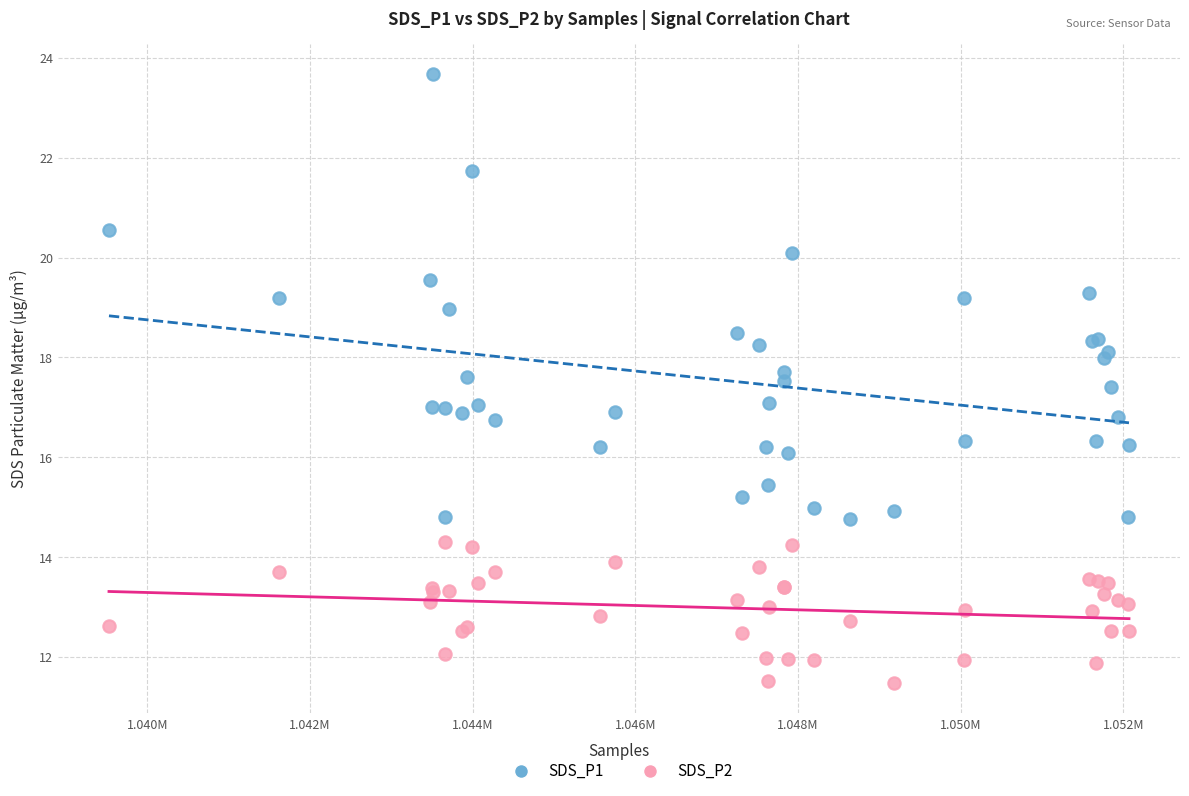

Which series has the widest spread of Y values?

SDS_P1